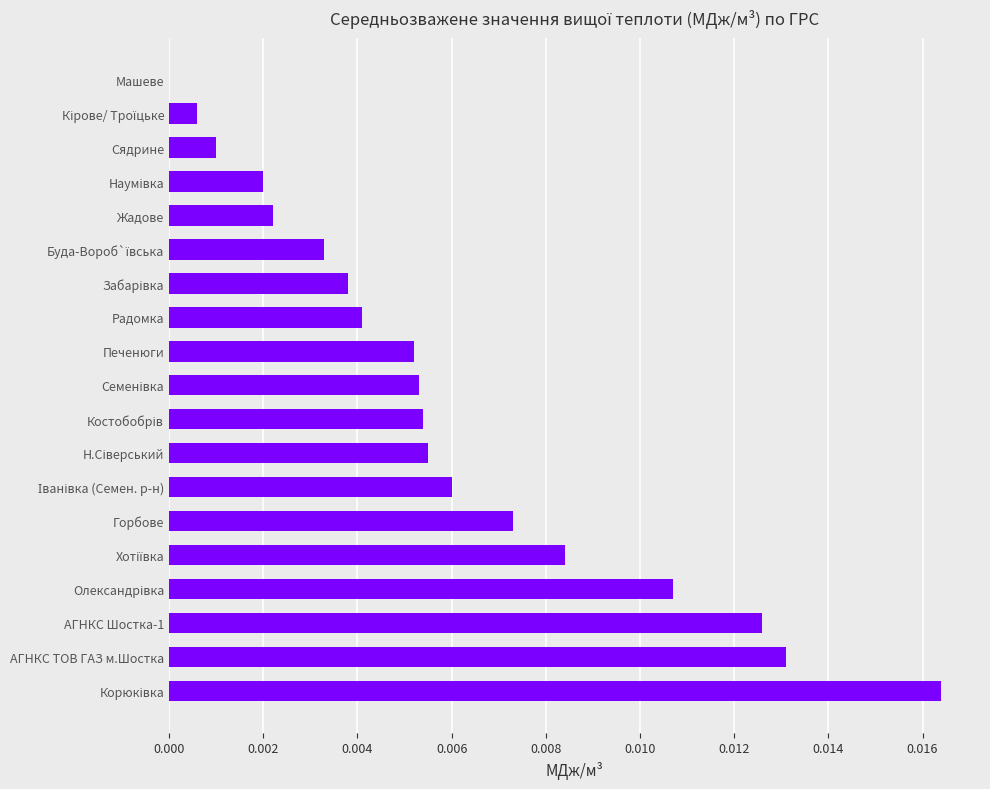

The chart shows a value of 0.0 at Машеве. True or false?

True